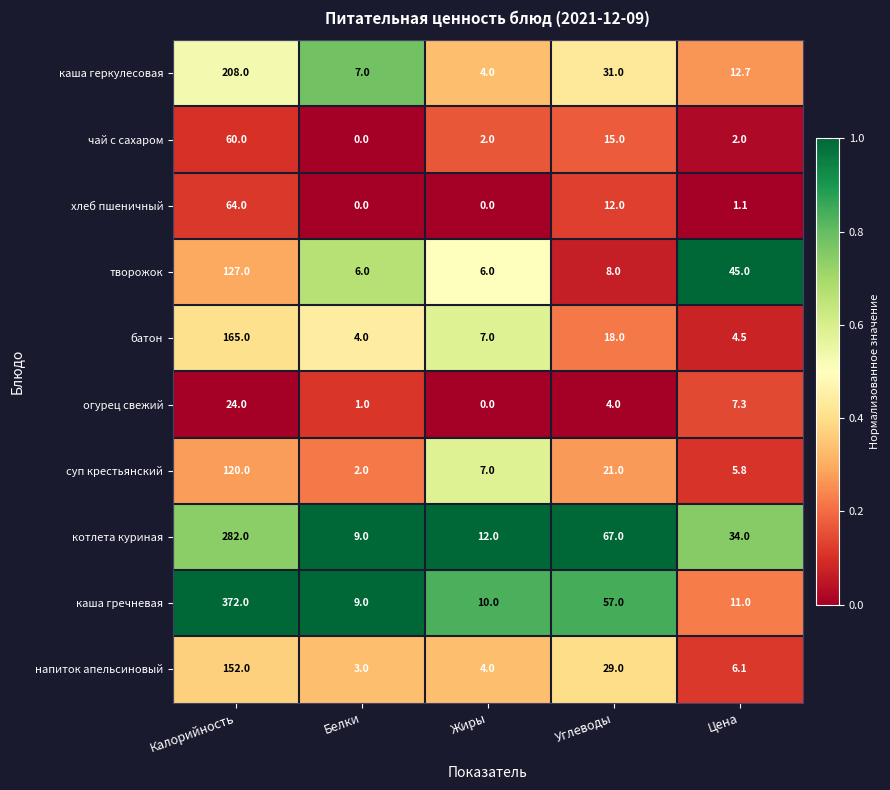

The value of чай с сахаром at Белки is -19.7. True or false?

False